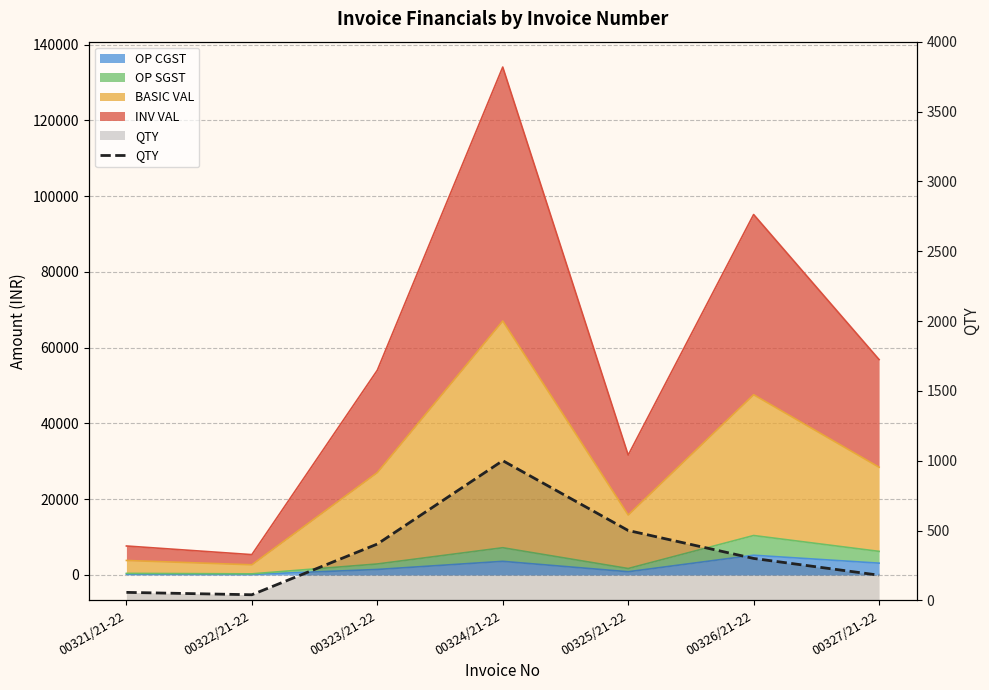

What is the sum of the values at 00323/21-22 and 00326/21-22?

703